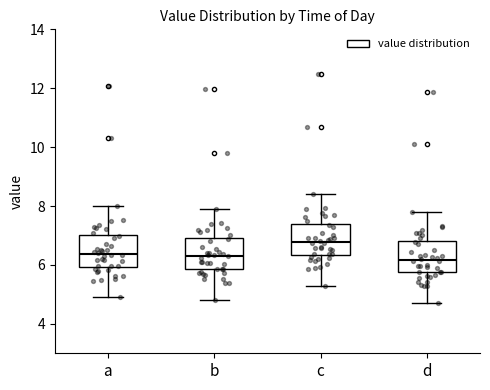

Reading left to right, transcribe this box plot: for each box, give where its median line is, the range the box spans, and where its two whiskers end, as read against the y-axis. The values are not printed on the chart, so give them approximately, as read against the axis.

a: median 6.4, box 6.0 to 7.0, whiskers 5.0 to 8.0
b: median 6.4, box 5.8 to 7.0, whiskers 4.8 to 8.0
c: median 6.8, box 6.4 to 7.4, whiskers 5.4 to 8.4
d: median 6.2, box 5.8 to 6.8, whiskers 4.8 to 7.8